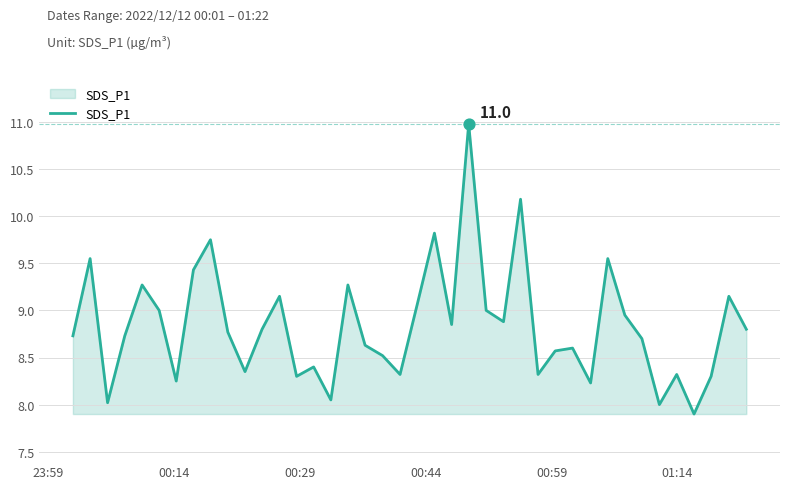

What is the greatest value displayed?

11.0